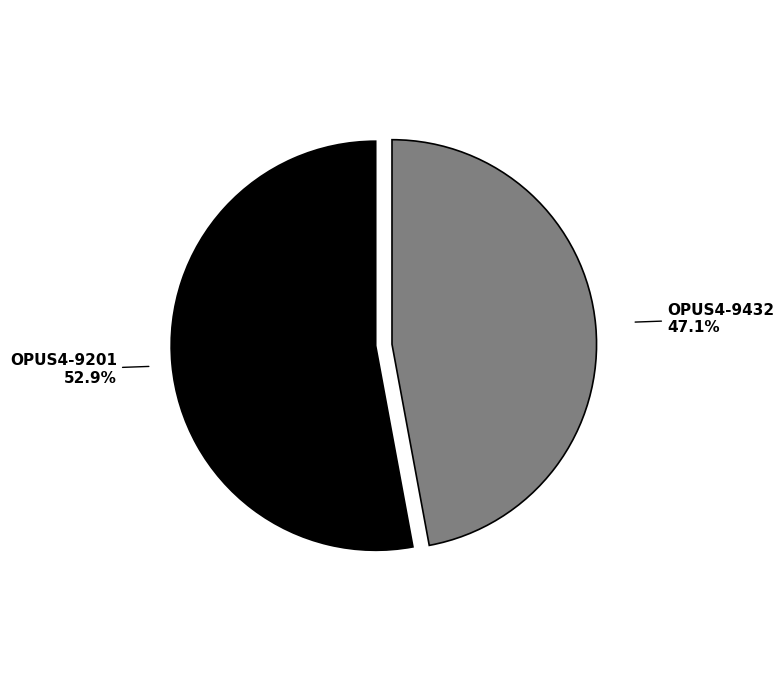

Which category accounts for the majority?

OPUS4-9201